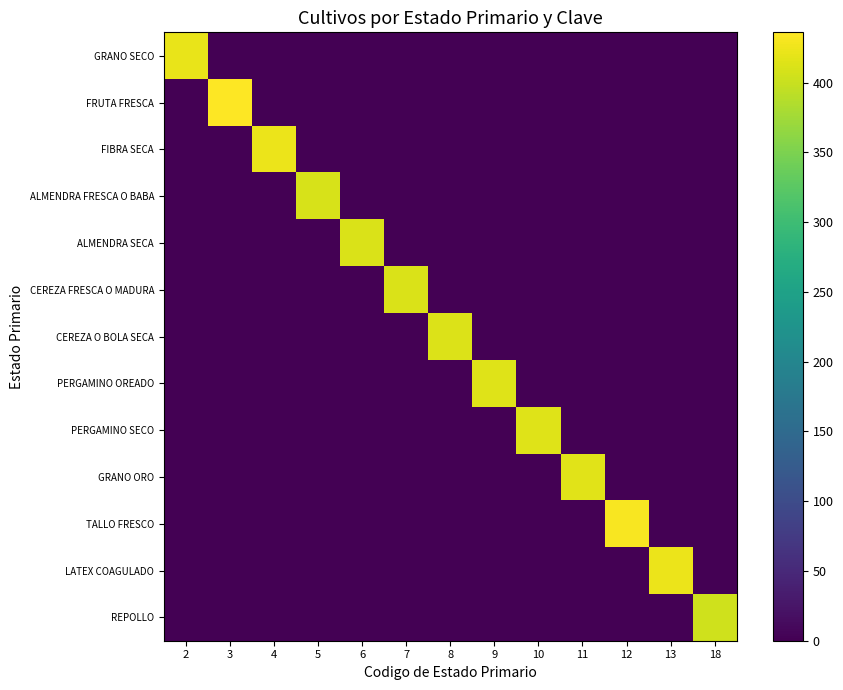

At which category is the sum across all series the highest?

3